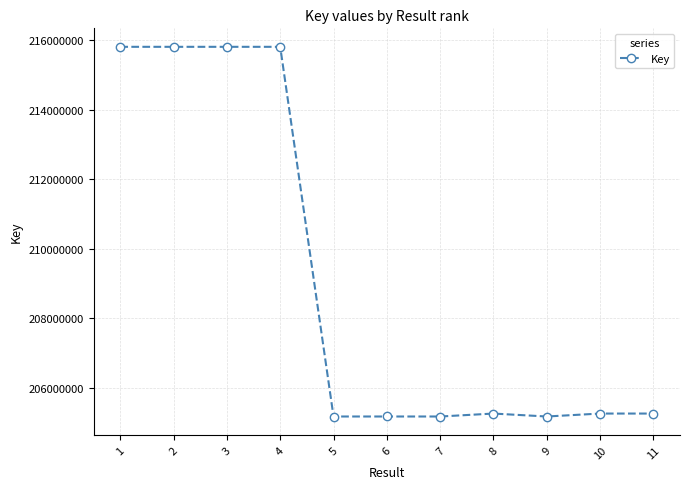

True or false: the data has more than 1 interior local peaks.

True